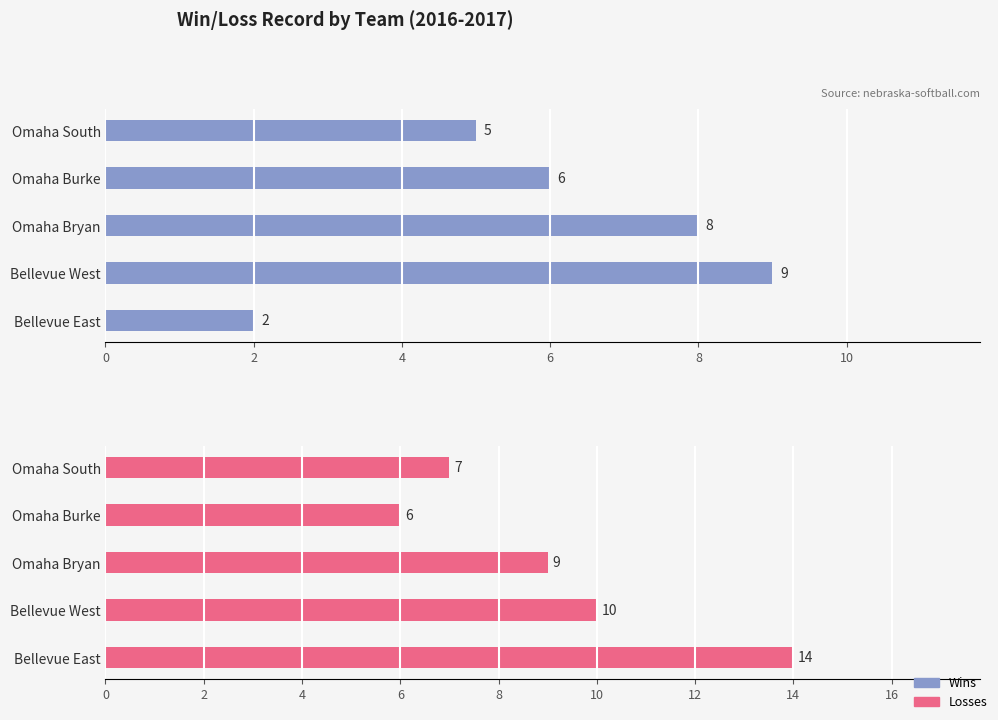

What is the sum of all Wins values?

30